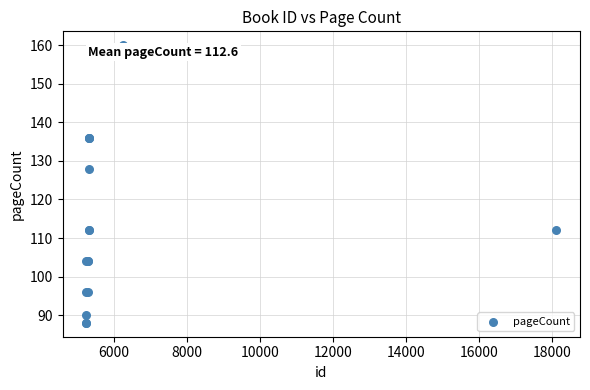

What Y value in the scatter plot is closest to 124?

128